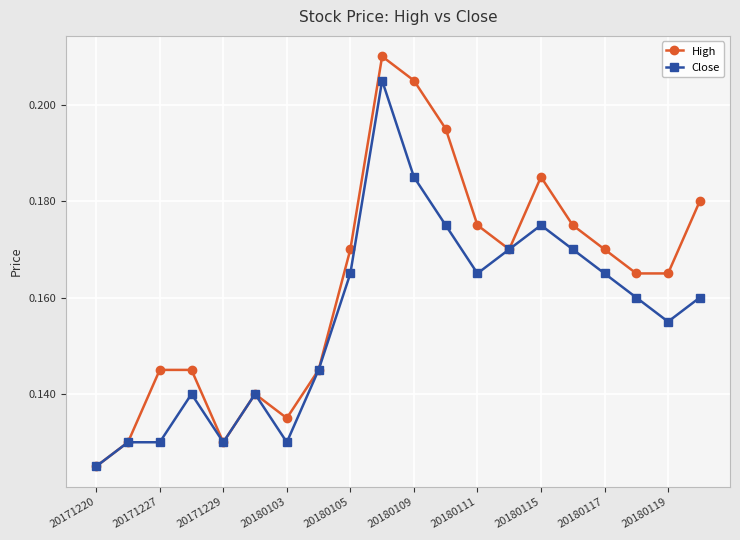

How many Close values are between 0 and 1?

20